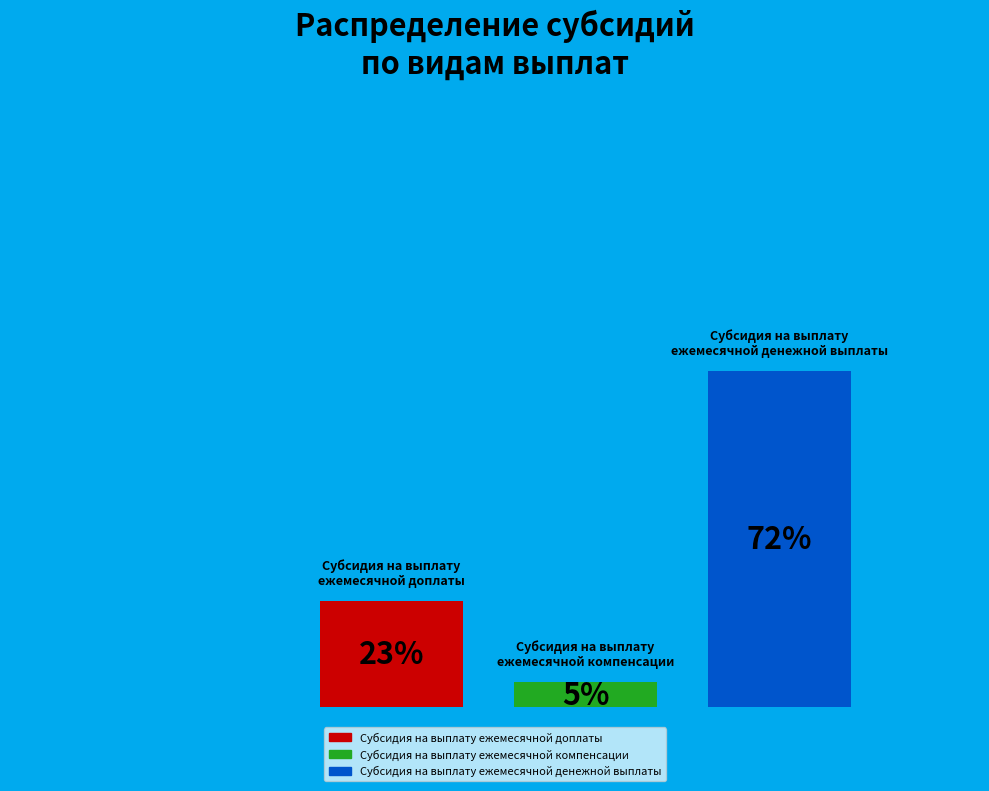

Approximately how many times larger is the value at Субсидия на выплату
ежемесячной компенсации compared to Субсидия на выплату
ежемесячной денежной выплаты?

0.1